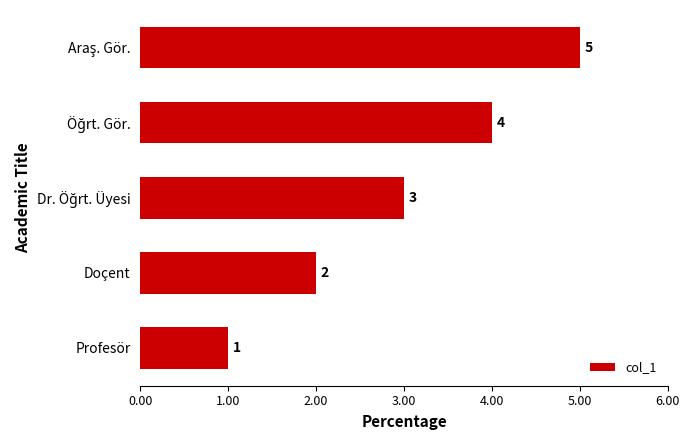

How many data points does each series have?

5